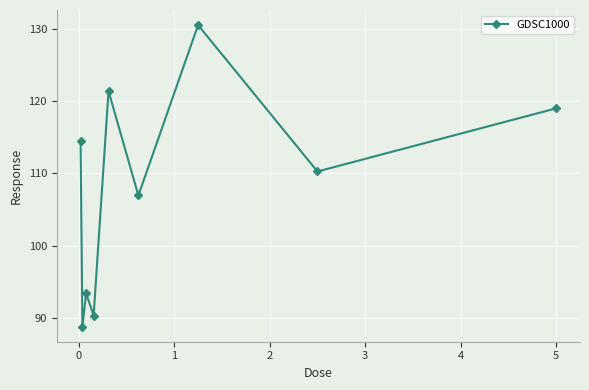

What is the smallest value displayed?

88.8